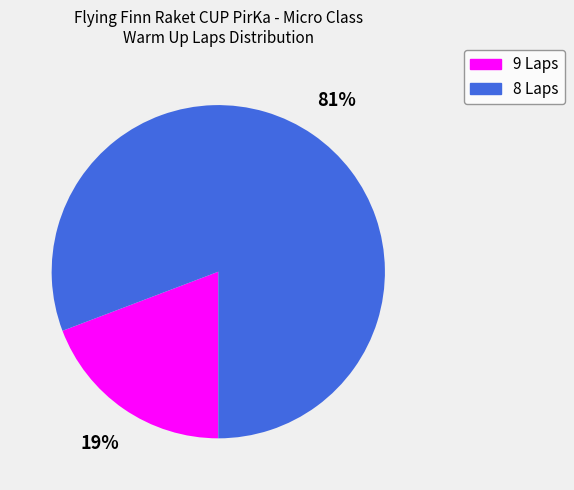

Is the sum of 8 Laps and 9 Laps greater than half?

Yes